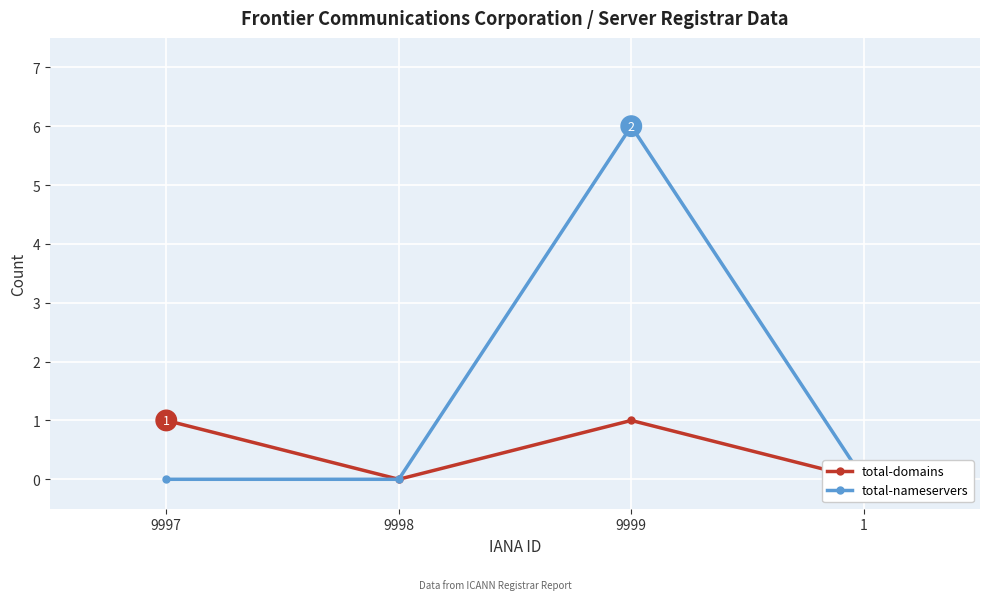

At which category is the sum across all series the highest?

9999